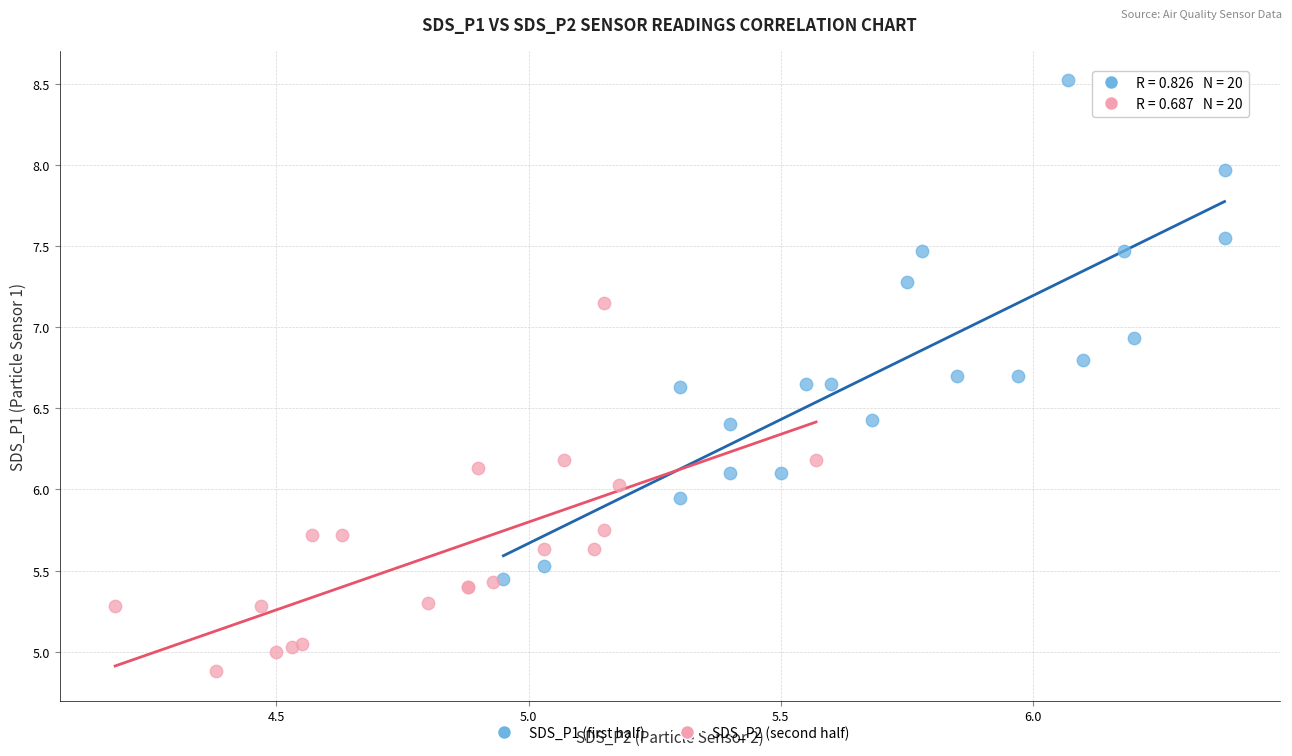

Which series has the widest spread of Y values?

SDS_P1 (first half)